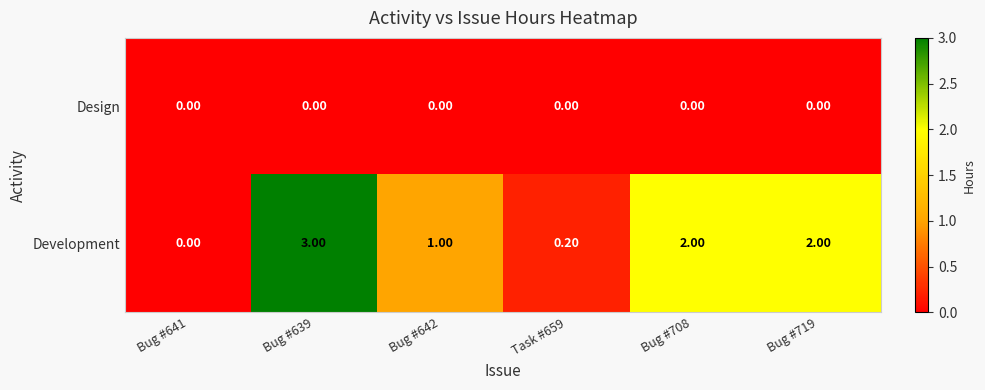

List the series in order of their overall mean, highest first.

Development, Design